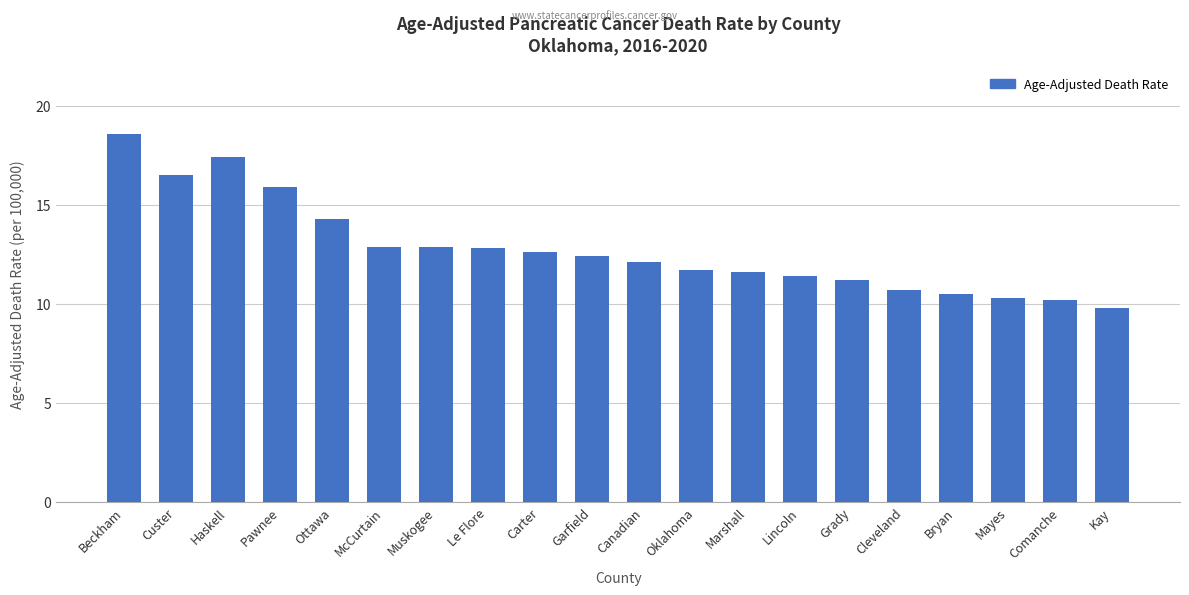

Reading right to left, extract all data points from this chart.

9.8	10.2	10.3	10.5	10.7	11.2	11.4	11.6	11.7	12.1	12.4	12.6	12.8	12.9	12.9	14.3	15.9	17.4	16.5	18.6